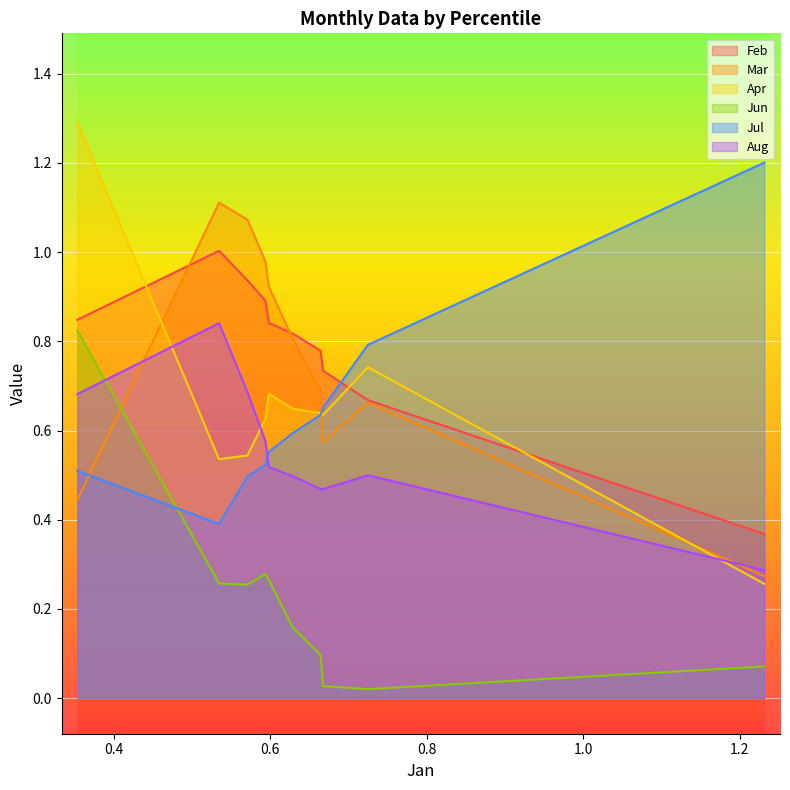

How many times do Jul and Aug cross each other?

1